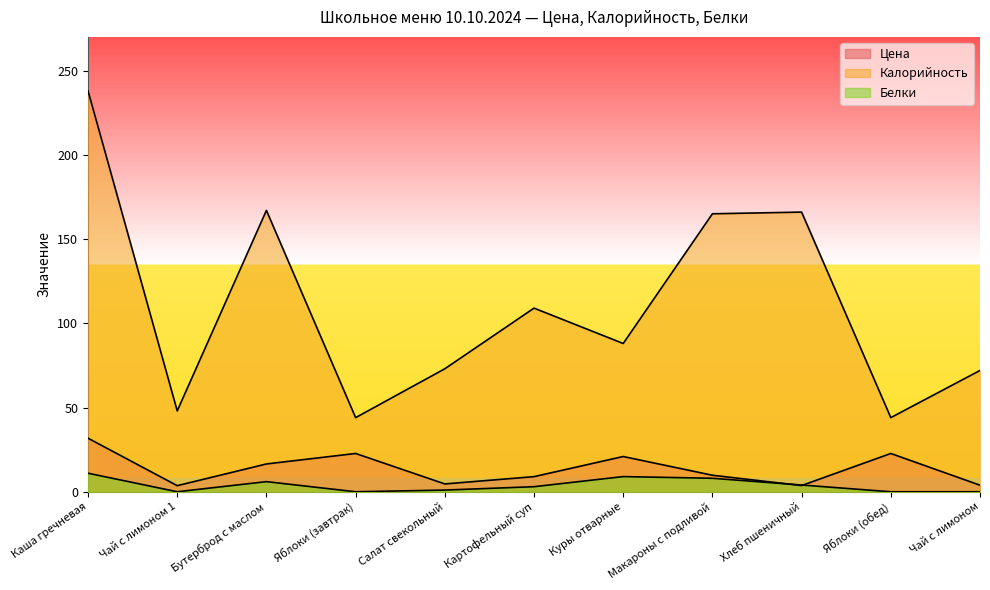

What is the sum of all Белки values?

42.0